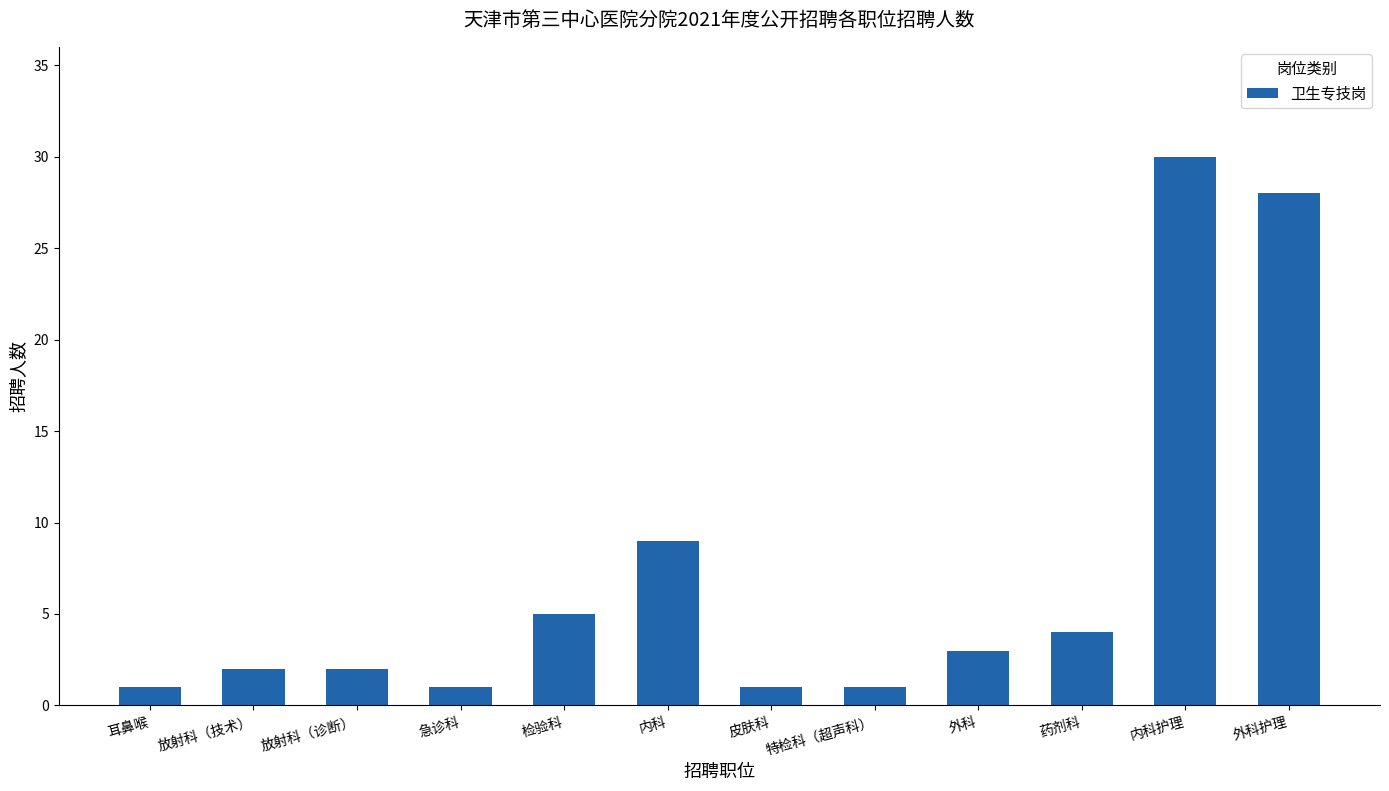

What is the label of the 4th bar from the right?

外科